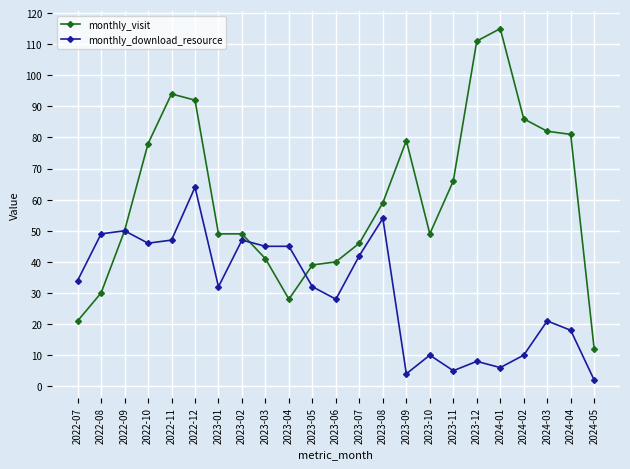

True or false: monthly_visit has more than 2 points higher than both neighbors.

True